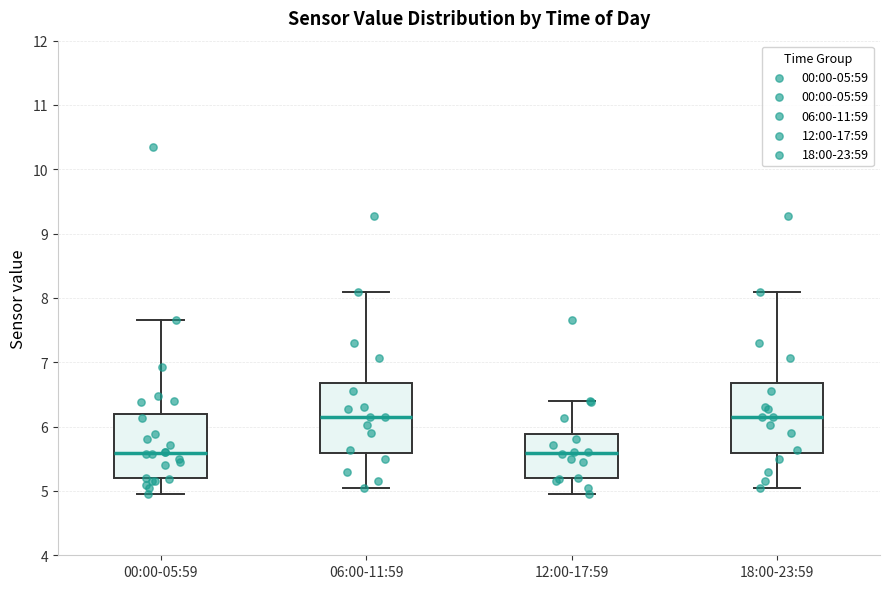

Reading left to right, read every box against the y-axis: the position of its median line, the range the box covers, and the ends of its whiskers. The values are not printed on the chart, so give them approximately, as read against the axis.

00:00-05:59: median 5.6, box 5.2 to 6.2, whiskers 5.0 to 7.7
06:00-11:59: median 6.2, box 5.6 to 6.7, whiskers 5.1 to 8.1
12:00-17:59: median 5.6, box 5.2 to 5.9, whiskers 5.0 to 6.4
18:00-23:59: median 6.2, box 5.6 to 6.7, whiskers 5.1 to 8.1